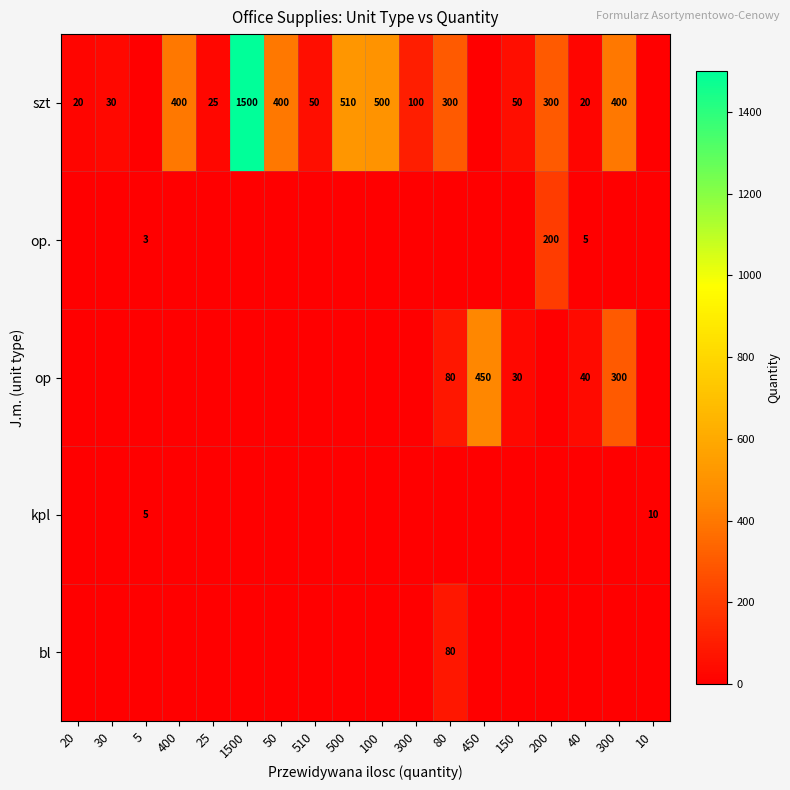

Which series changed the most between 80 and 300?

op